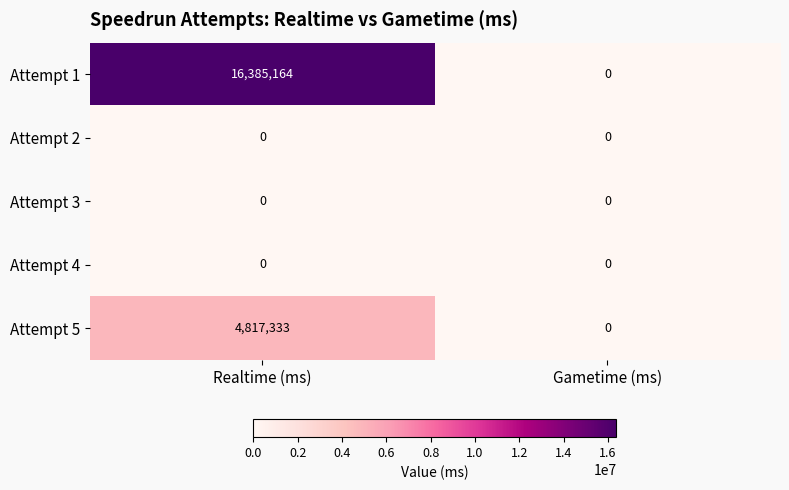

At which category is the sum across all series the highest?

Realtime (ms)